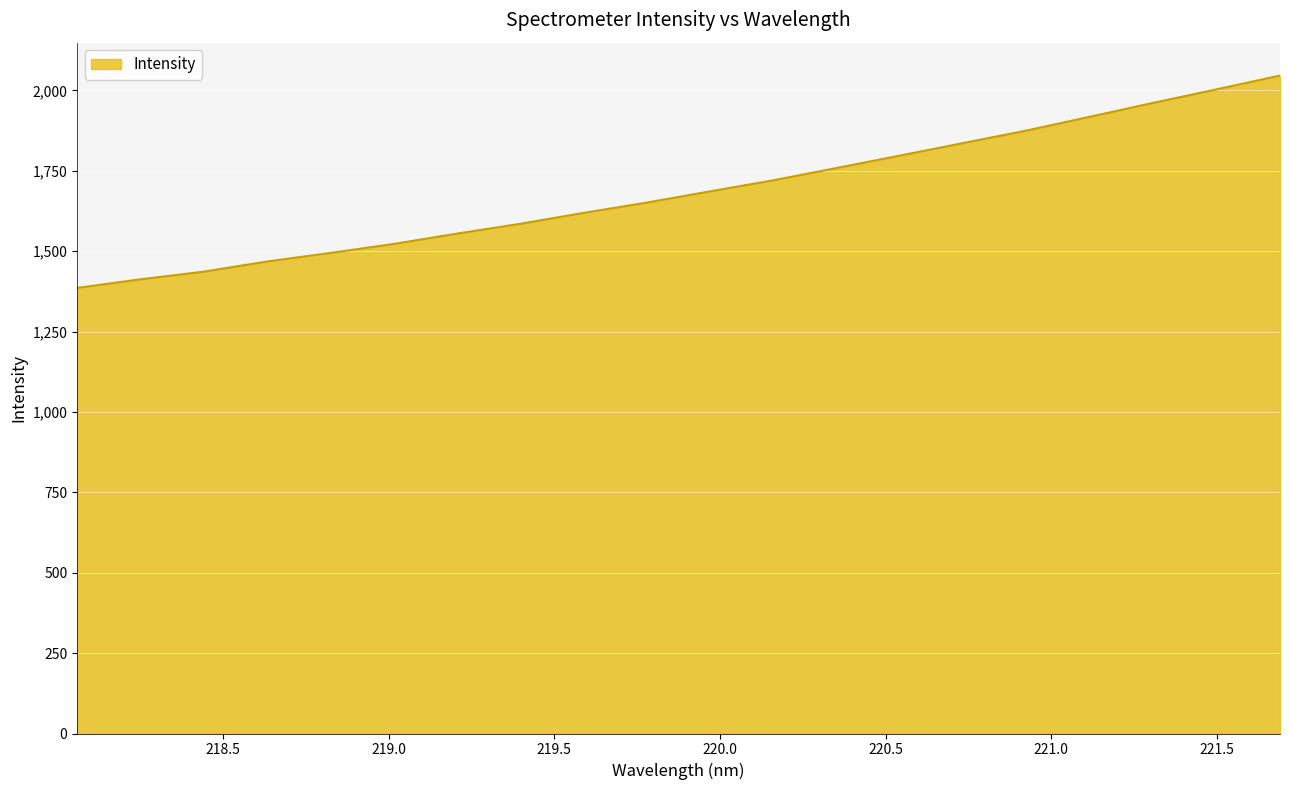

What is the sum of all values?

33738.7